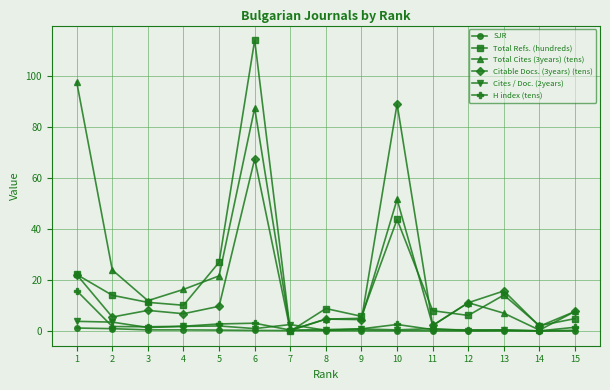

What is the smallest value displayed?

0.1